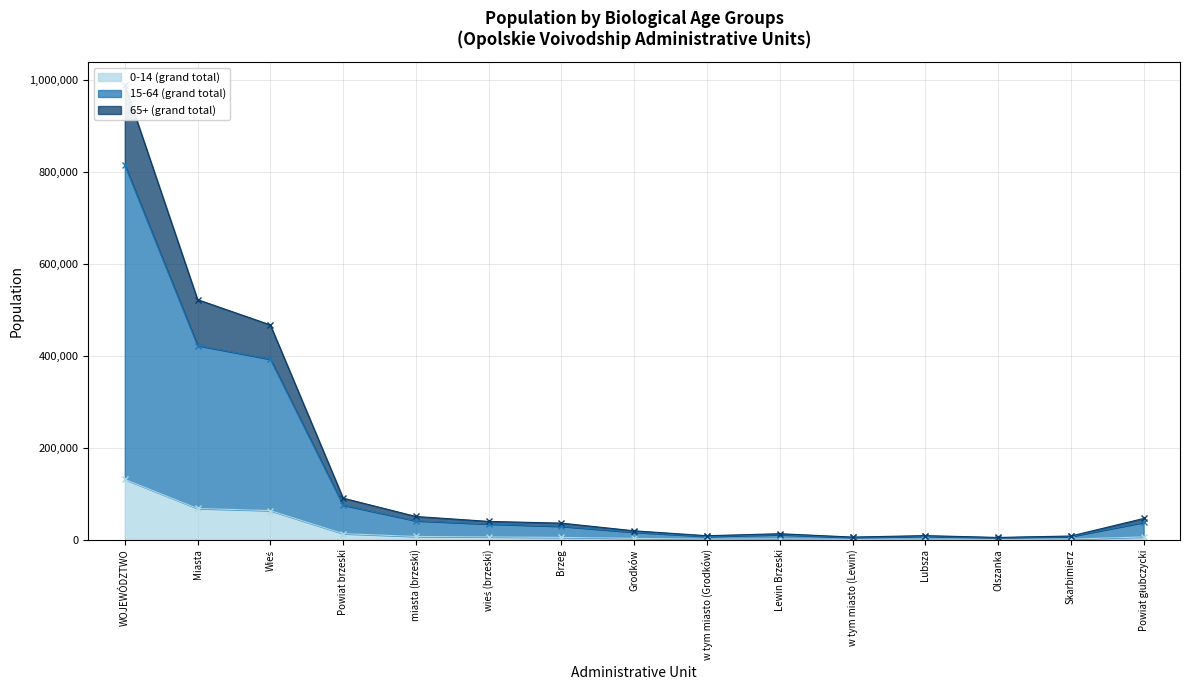

Is it true that 0-14 (grand total) equals 85299 at WOJEWÓDZTWO?

False